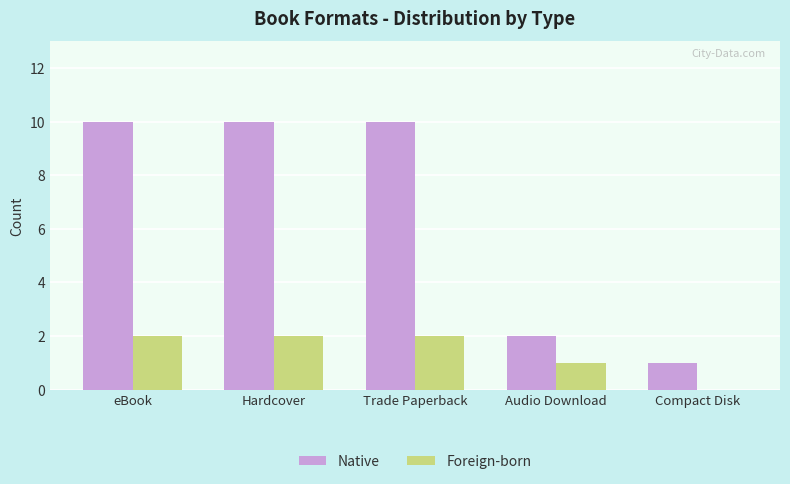

Is the value of Foreign-born at Audio Download greater than the value of Native at Audio Download?

No